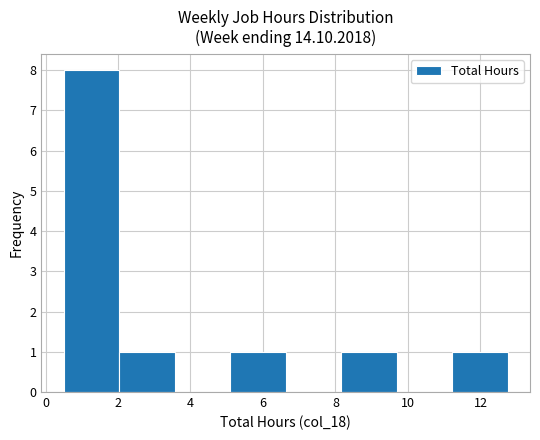

Which range on the x-axis has the tallest bar?

0.6 to 2.0